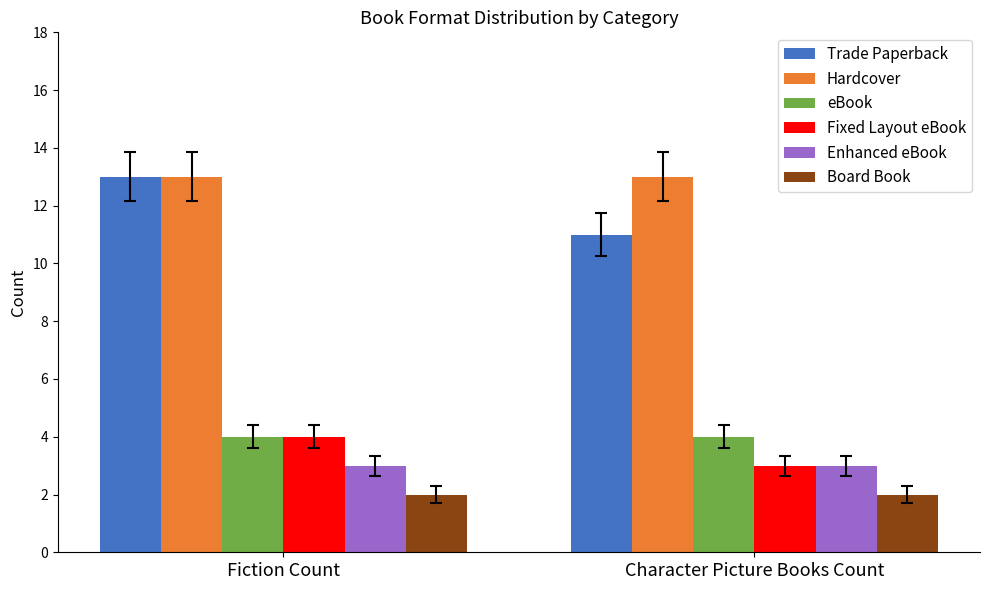

Which series has the largest total across all categories?

Hardcover